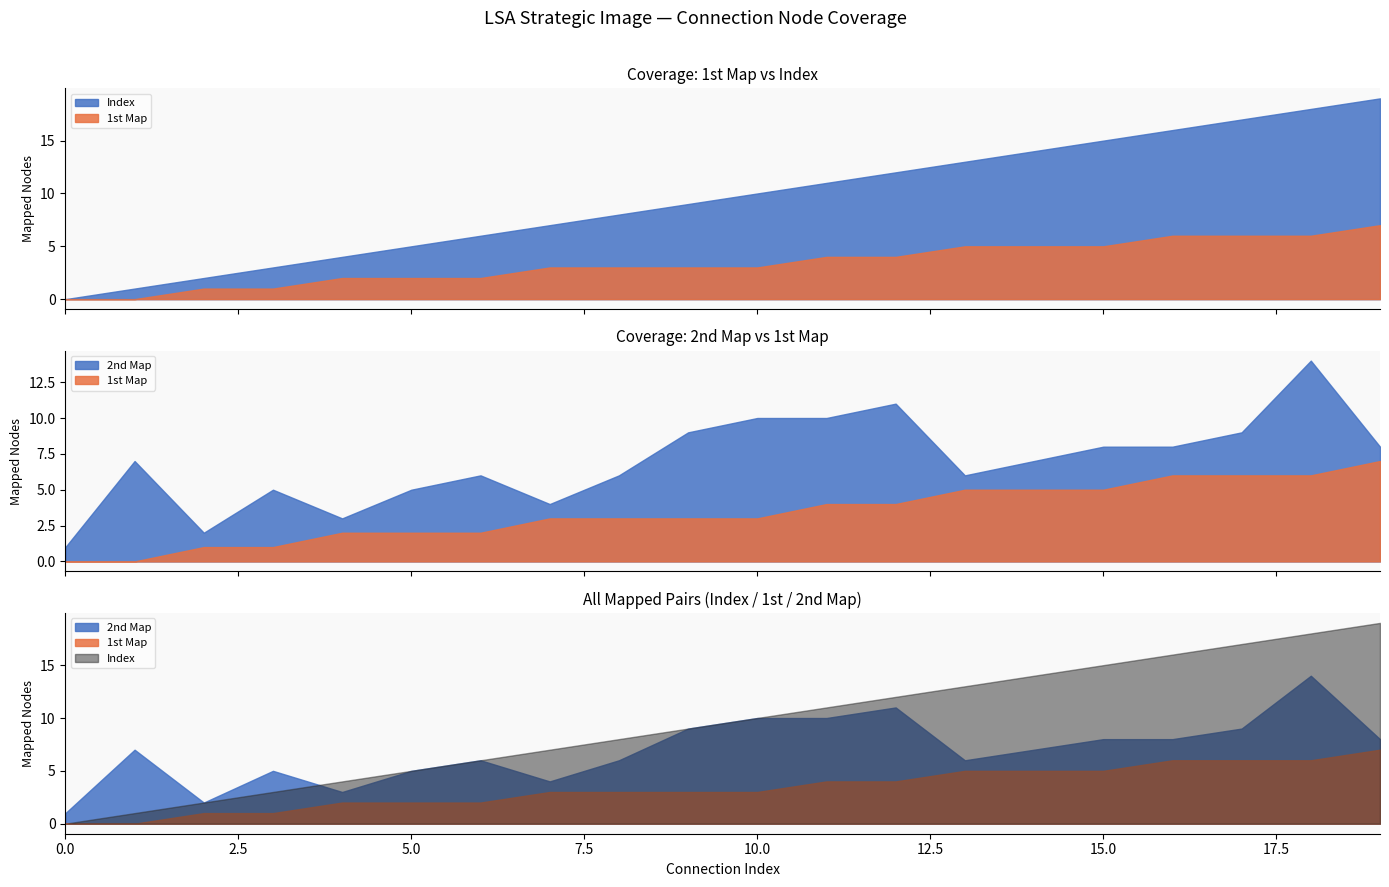

True or false: 2nd Map and 1st Map cross at least once.

False